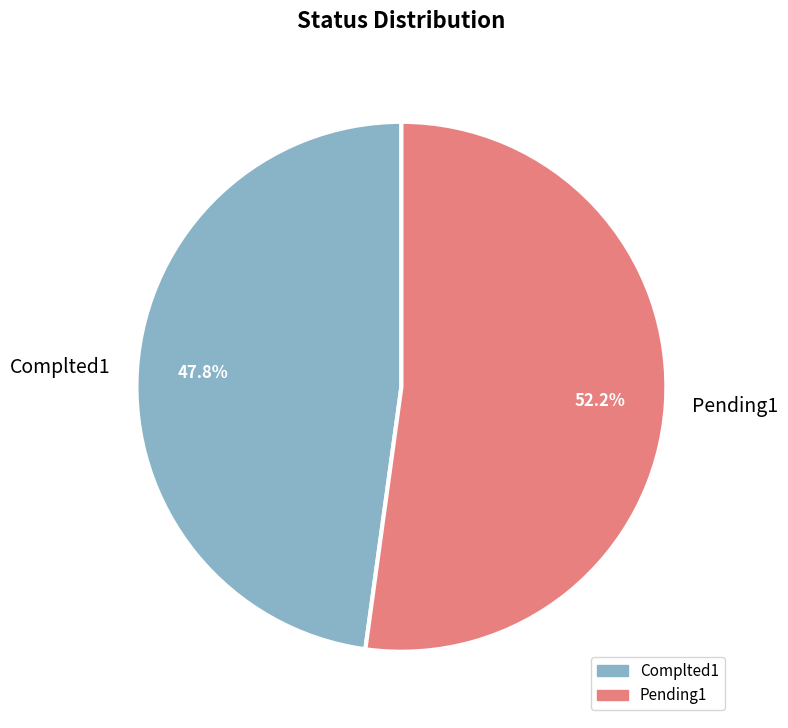

How many slices are in this pie chart?

2